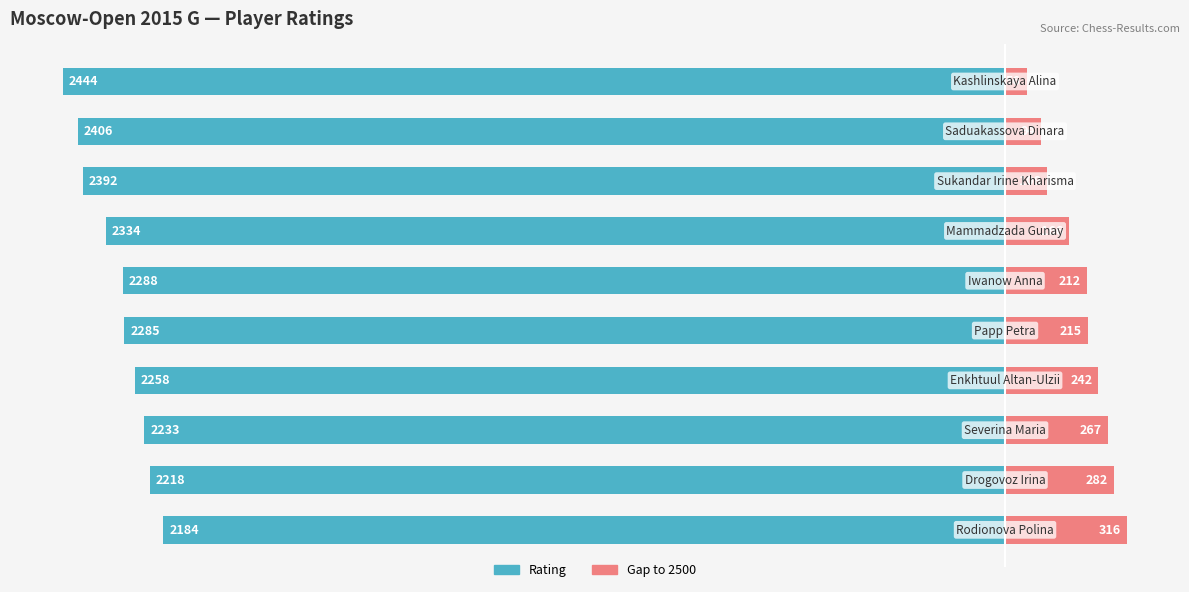

The Rating series shows -2392 at 2. True or false?

True